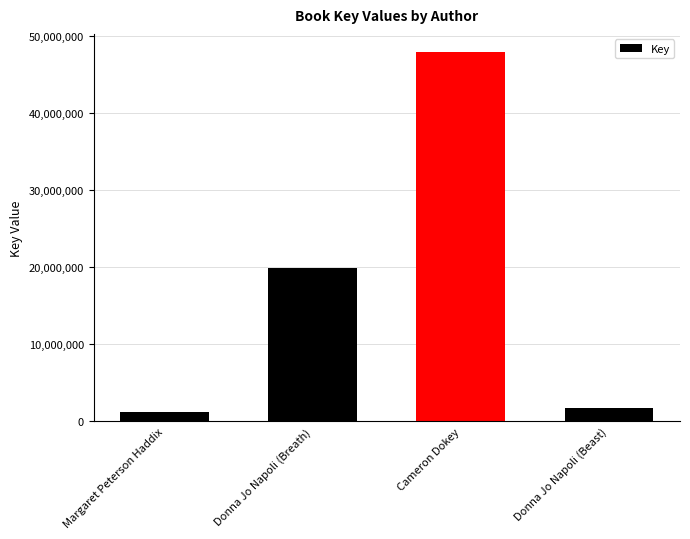

What is the value of the 4th bar from the left?

1771475